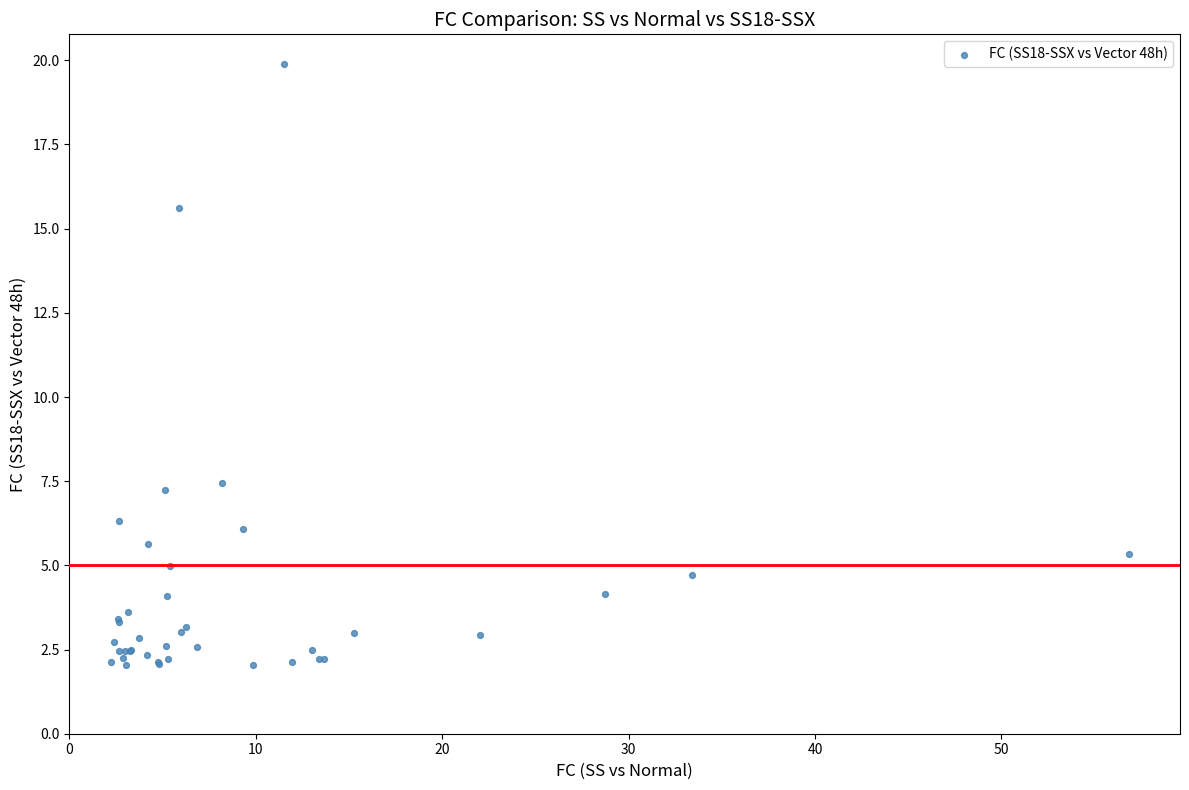

What Y value in the scatter plot is closest to 10?

7.4